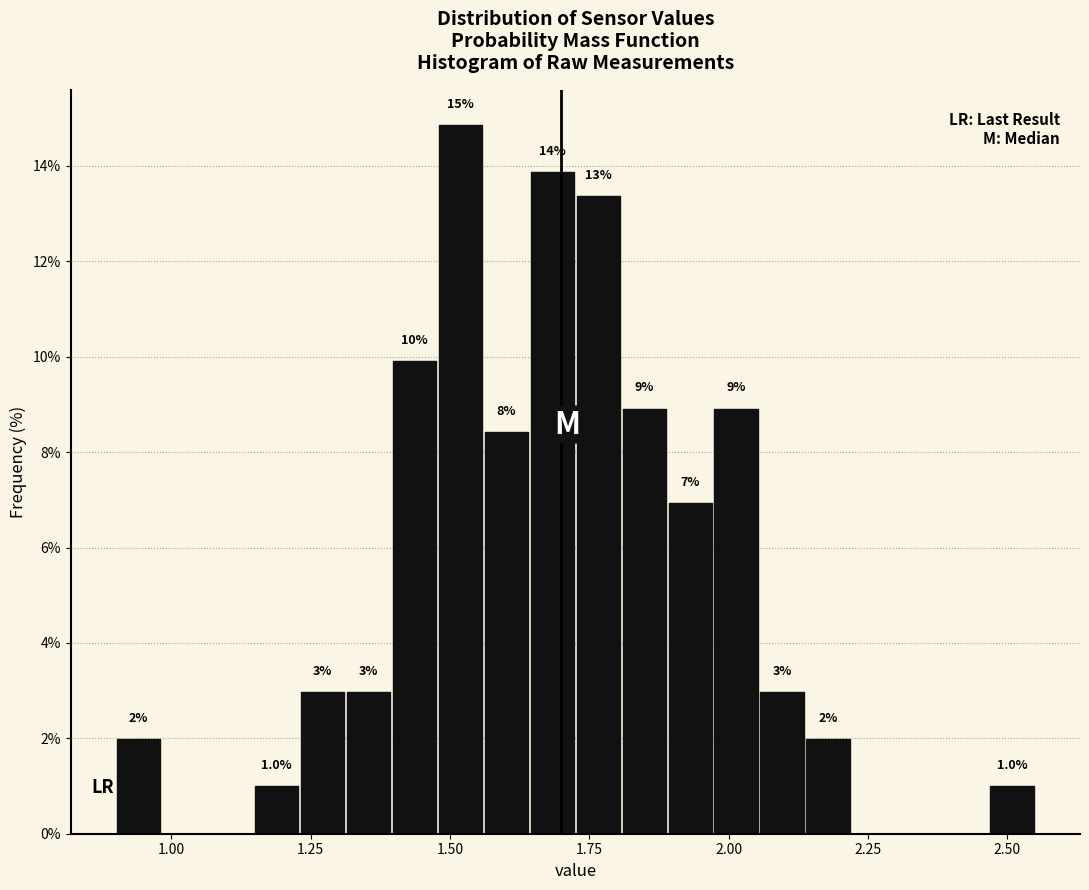

Around what value on the x-axis is the tallest bar? Give the approximate position of its centre, as read against the axis.

1.50